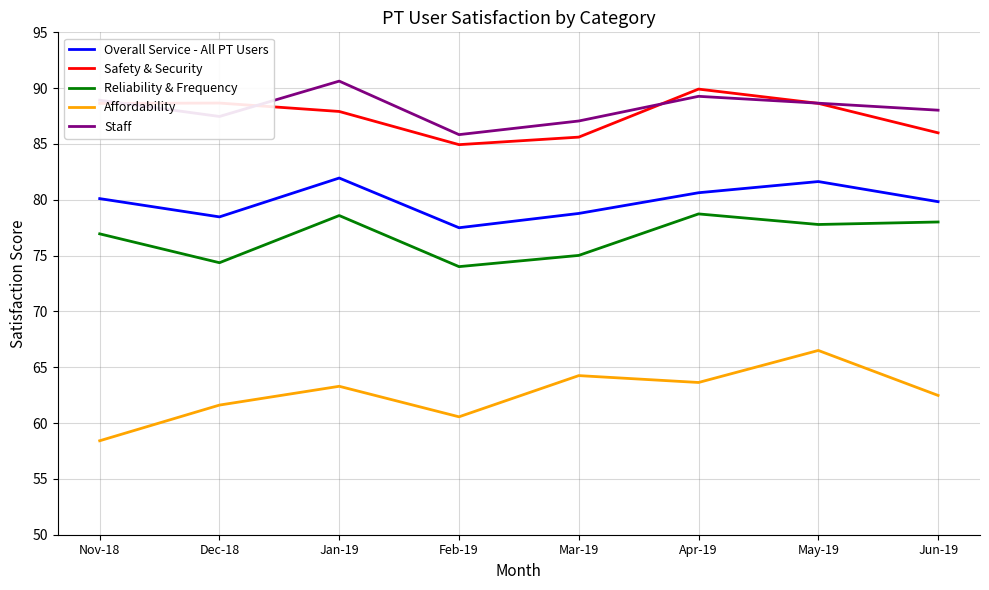

True or false: Affordability and Safety & Security intersect in this chart.

False